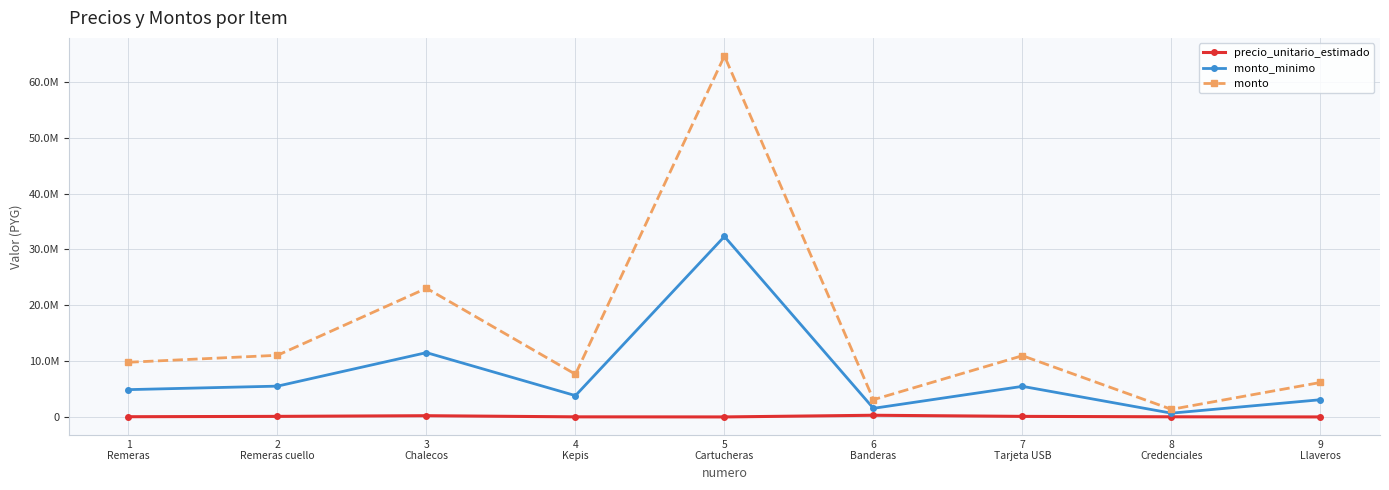

Rank the series by their maximum value, from highest to lowest.

monto, monto_minimo, precio_unitario_estimado